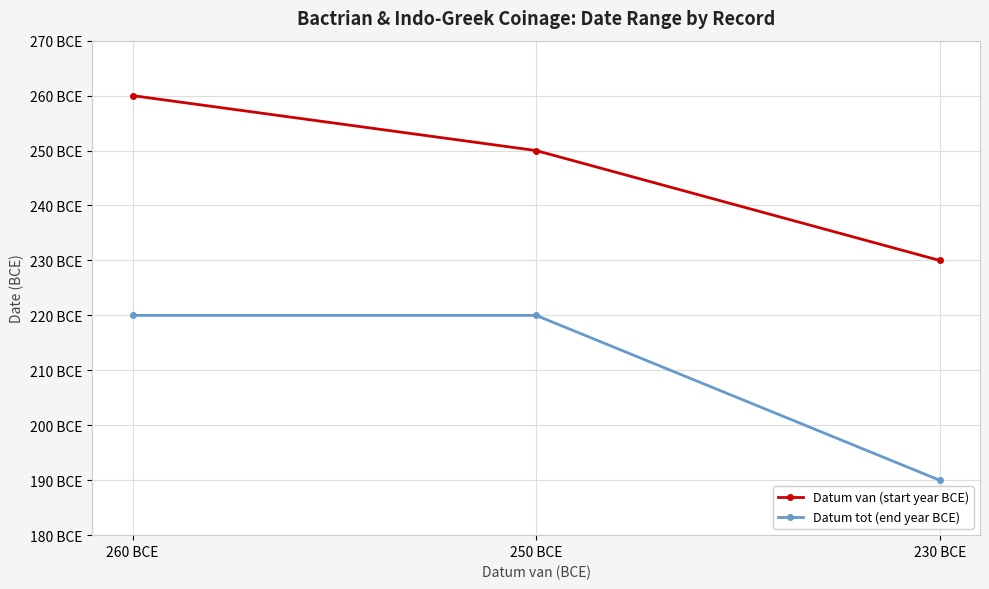

Does the chart have visible grid lines?

Yes